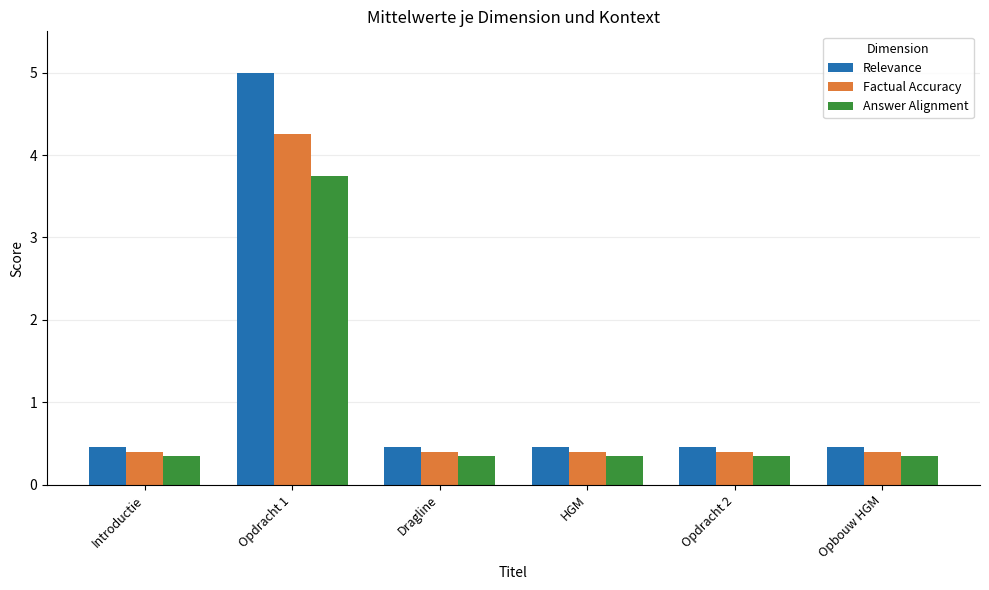

The Relevance series shows 5.0 at Opdracht 1. True or false?

True